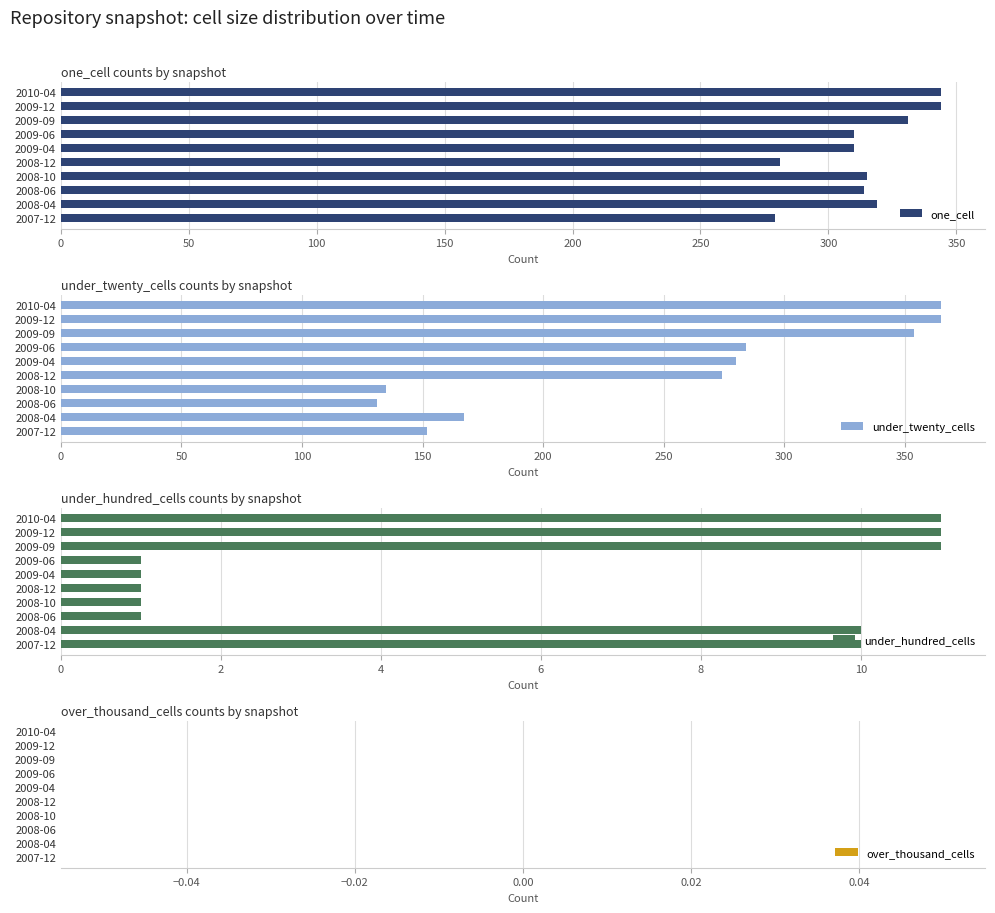

True or false: over_thousand_cells has a value of 0.3 at 0.

False